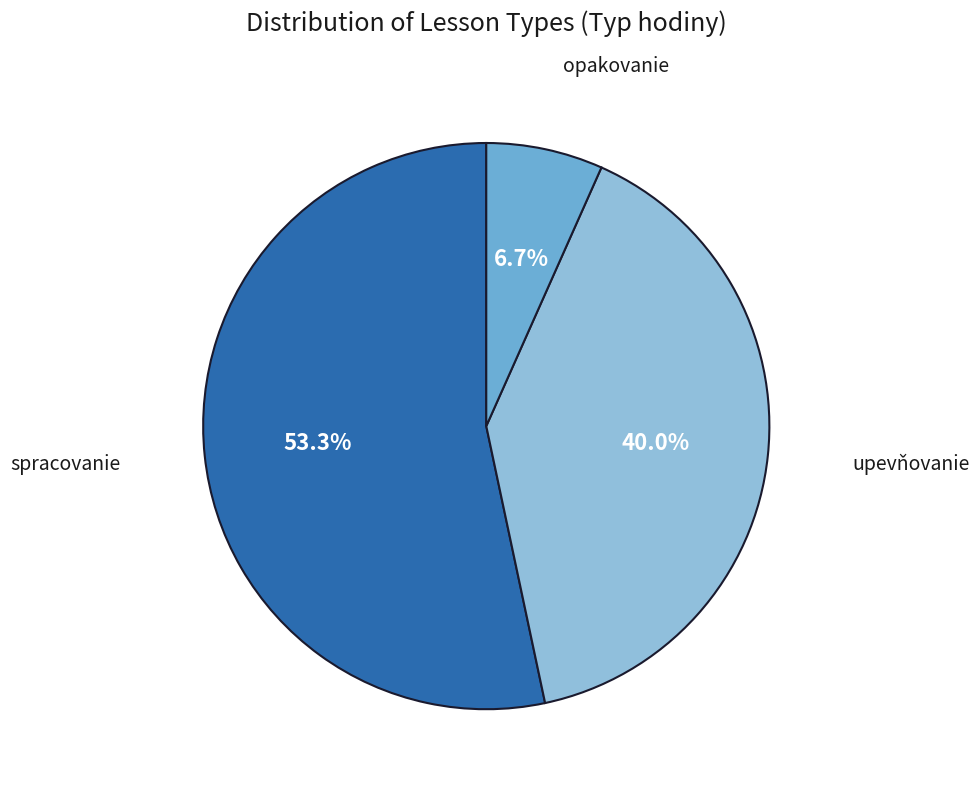

Does any single category account for the majority?

Yes